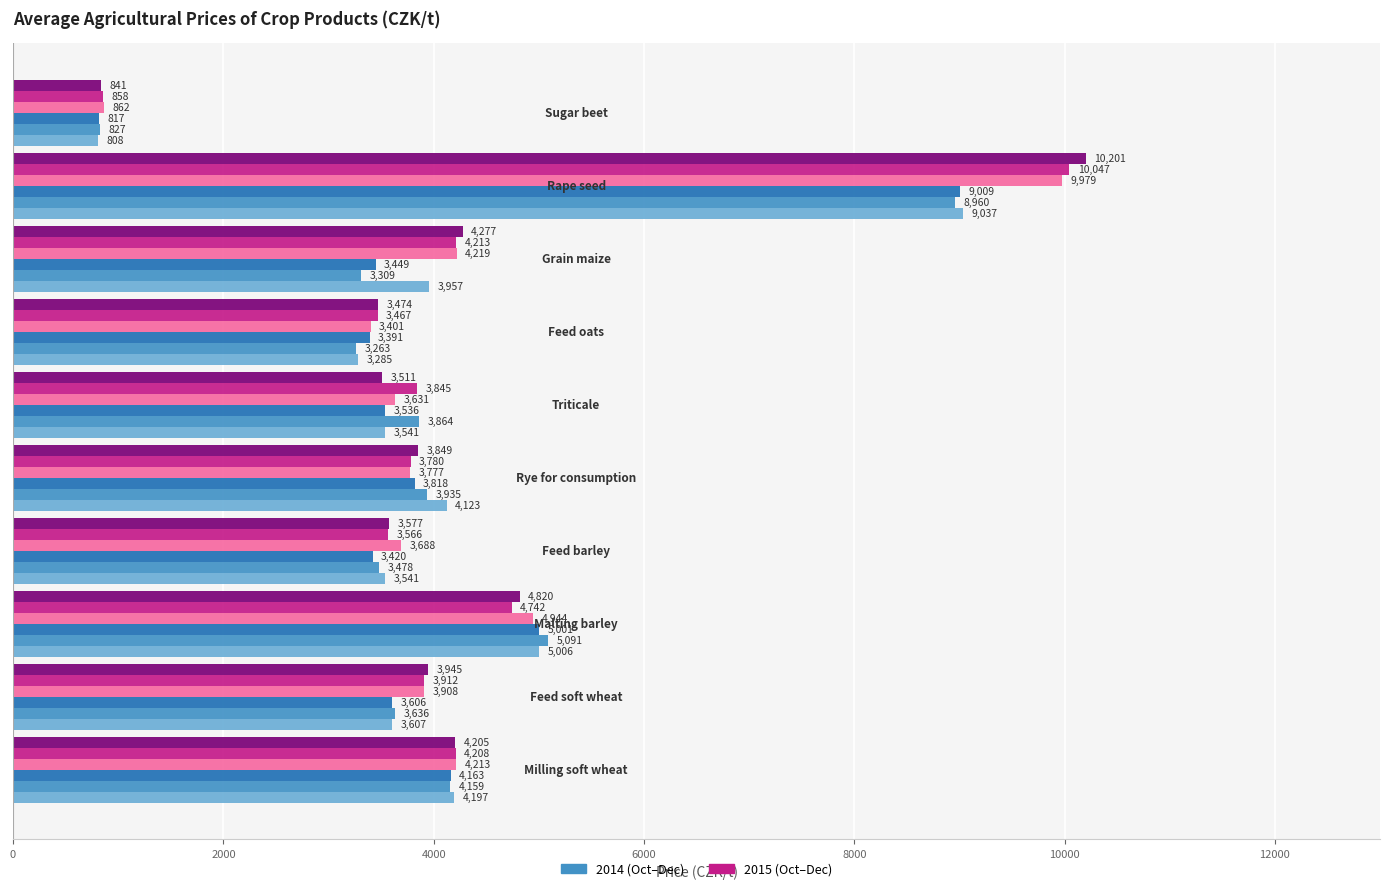

What is the smallest value displayed?

808